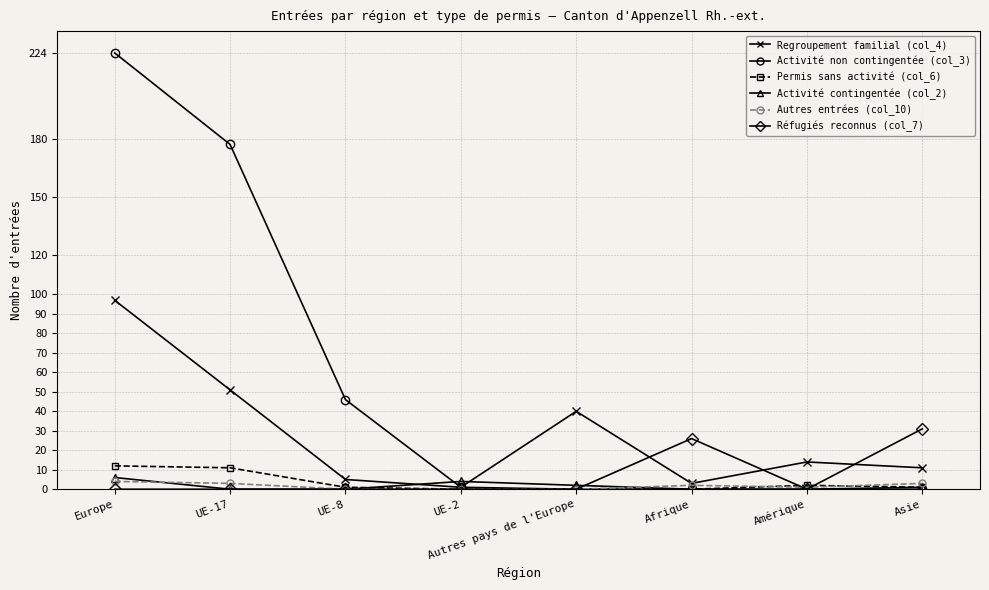

At how many categories does at least one series exceed 23?

6